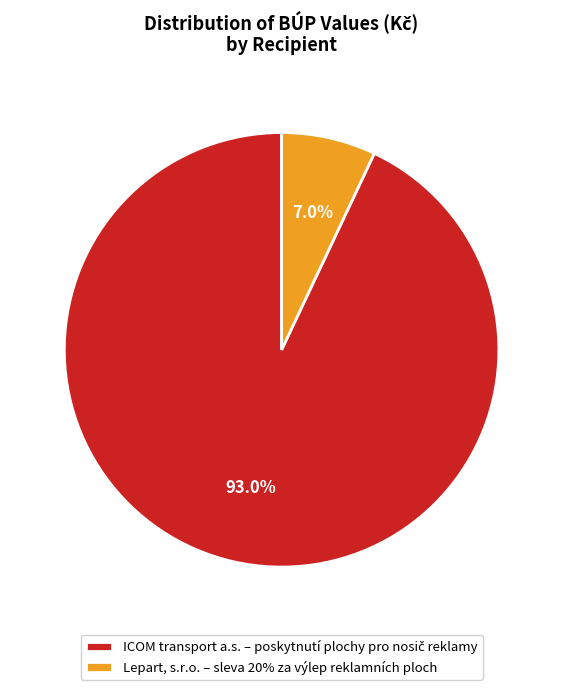

Is there any slice that represents more than half of the pie?

Yes